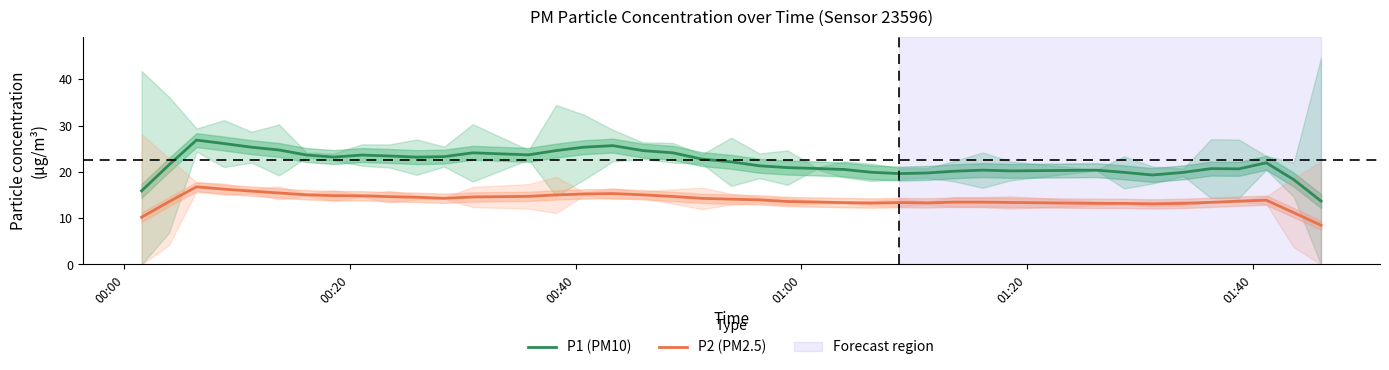

What is the highest value of the P1 (PM10) series?

26.8